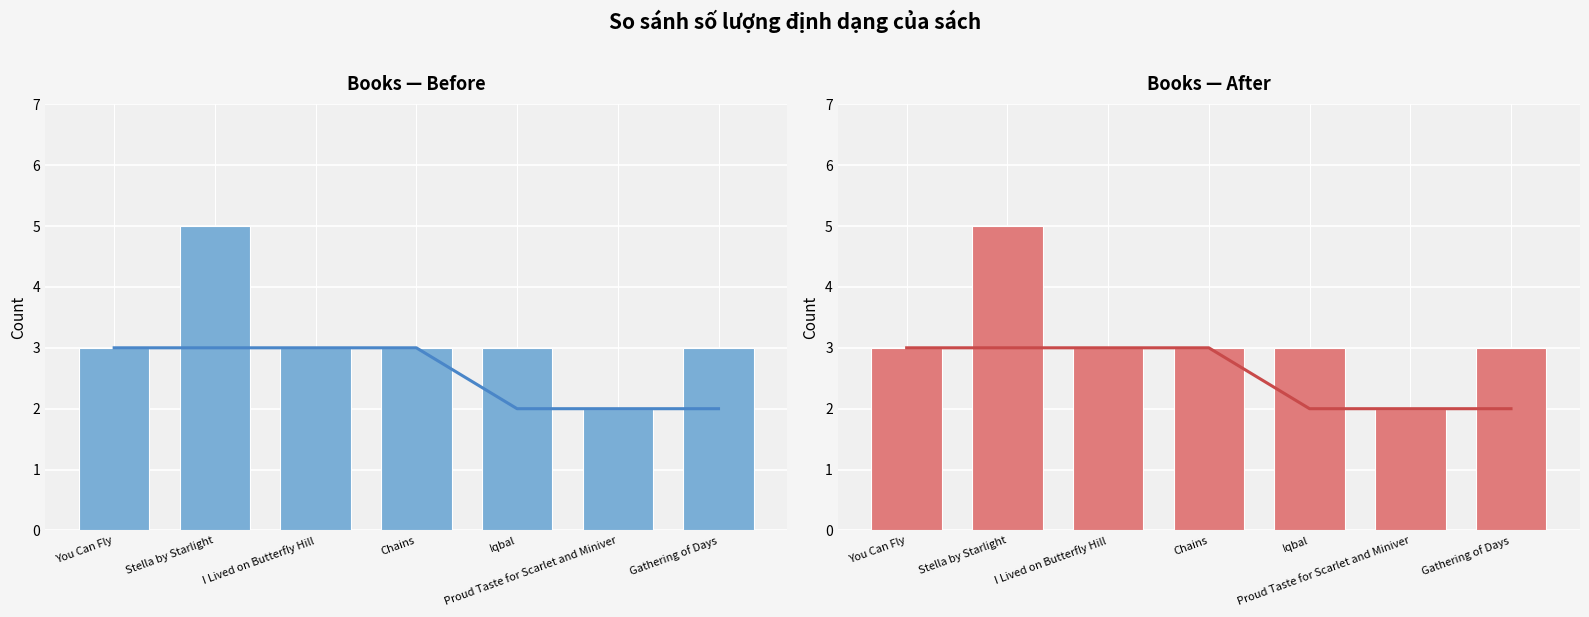

Are the bars horizontal?

No